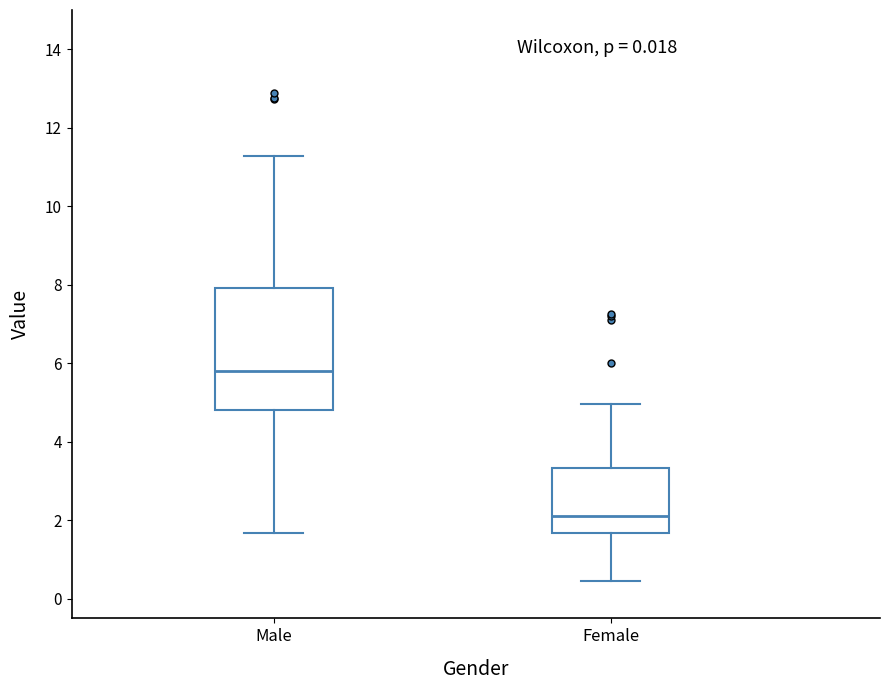

Reading left to right, transcribe this box plot: for each box, give where its median line is, the range the box spans, and where its two whiskers end, as read against the y-axis. The values are not printed on the chart, so give them approximately, as read against the axis.

Male: median 5.8, box 4.8 to 8.0, whiskers 1.6 to 11.2
Female: median 2.2, box 1.6 to 3.4, whiskers 0.4 to 5.0